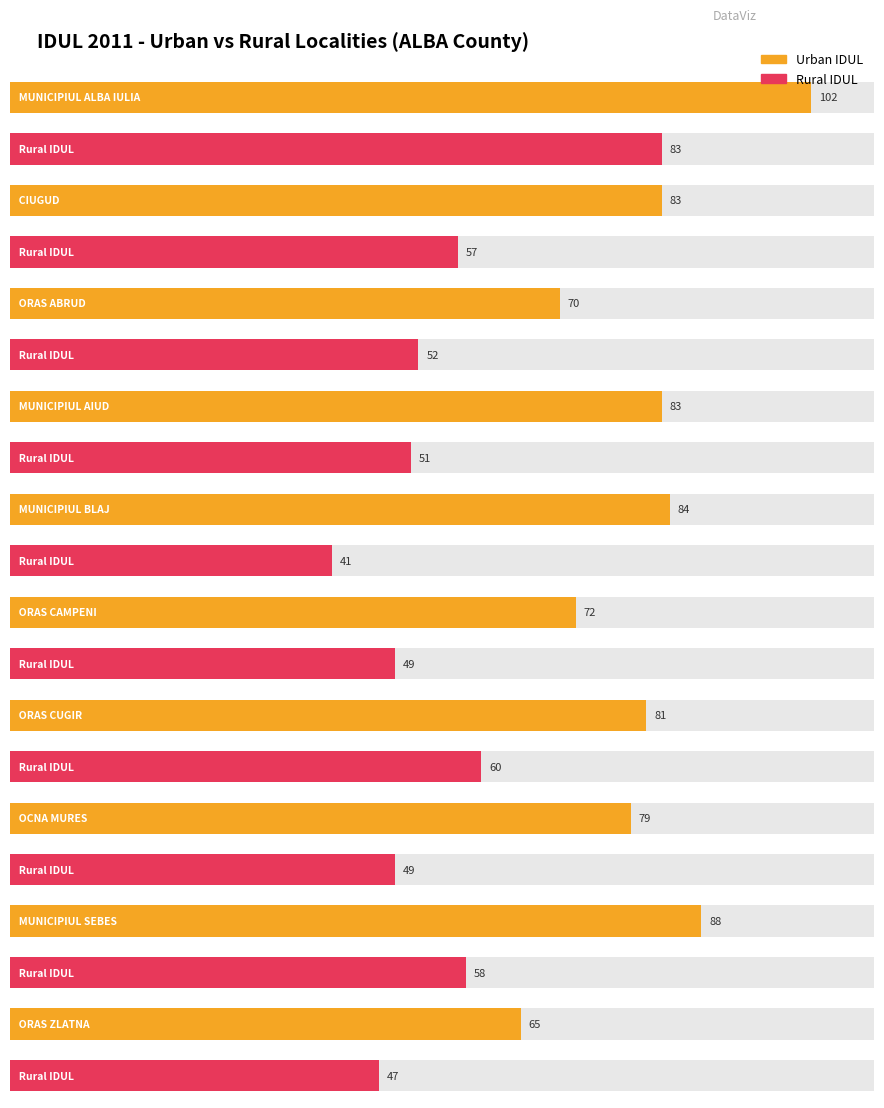

Between ORAS CAMPENI and OCNA MURES, which is larger?

OCNA MURES